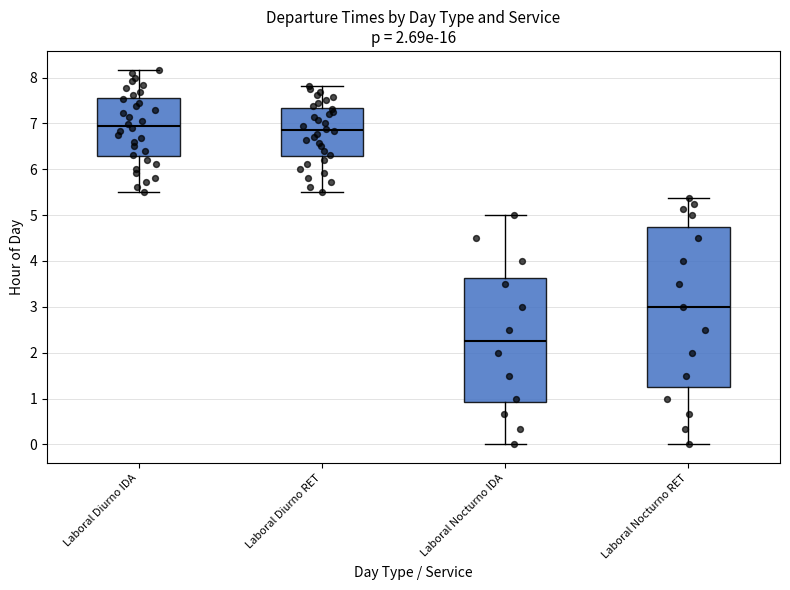

Where does the lower whisker of the box for Laboral Nocturno IDA end on the y-axis? The values are not printed on the chart, so give them approximately, as read against the axis.

0.0